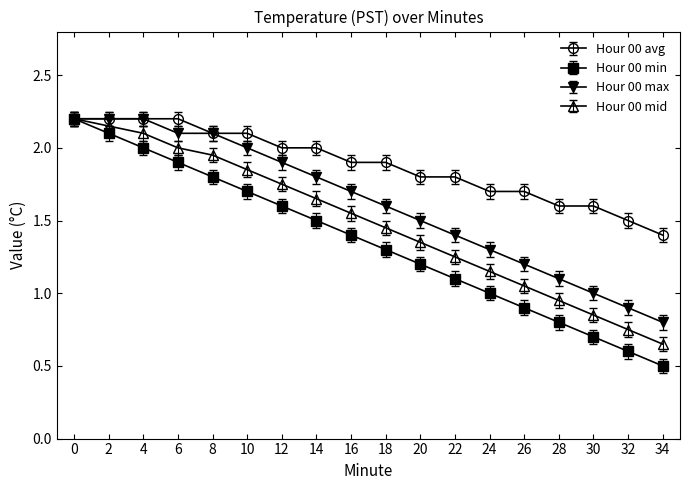

At how many categories does at least one series exceed 0?

18